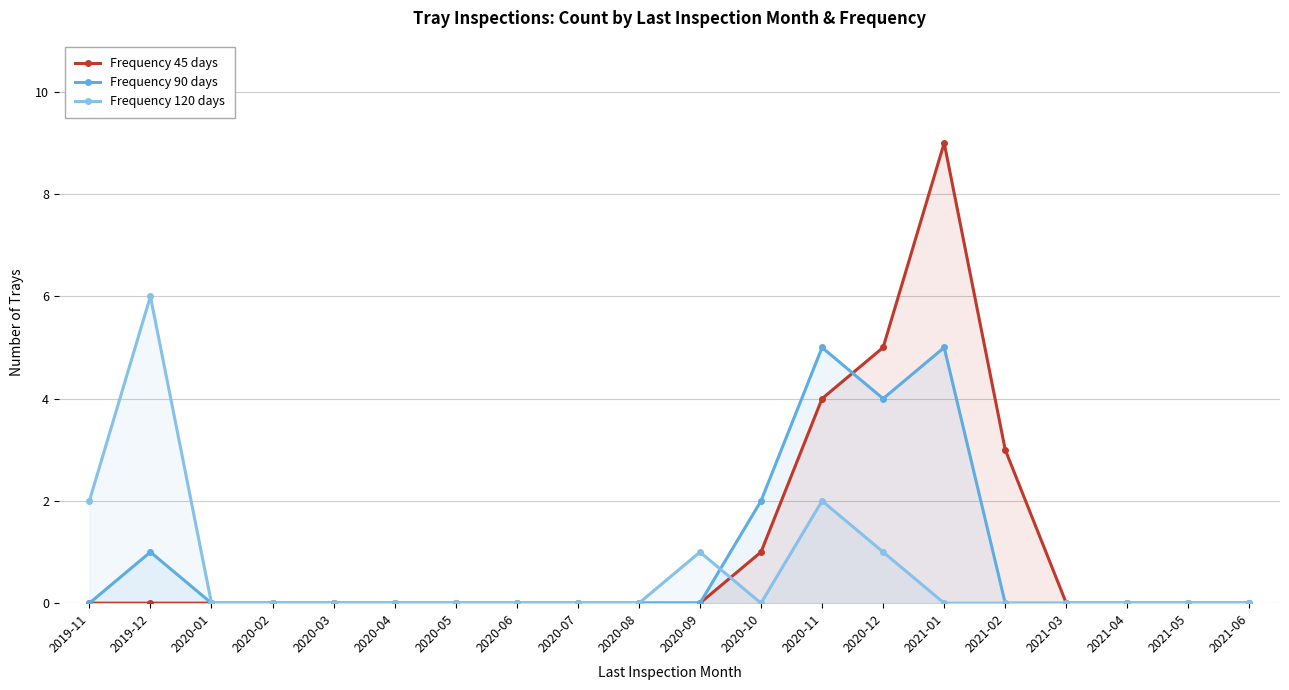

Which series changed the most between 2020-11 and 2021-02?

Frequency 90 days